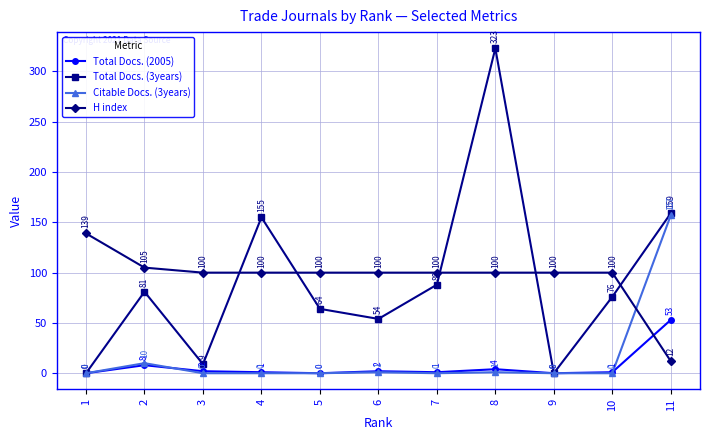

True or false: Total Docs. (3years) has more than 2 points higher than both neighbors.

True